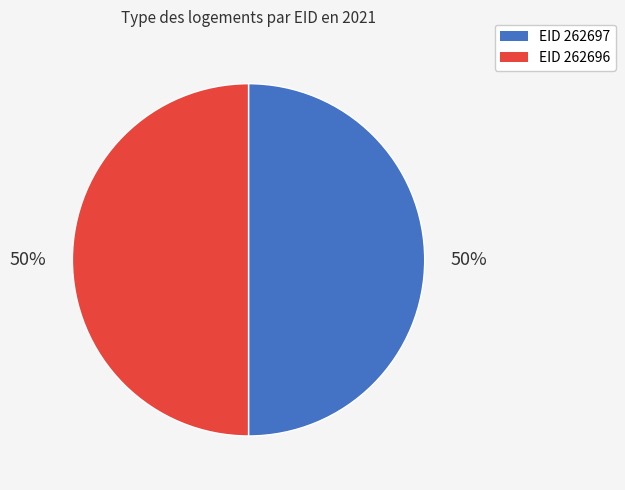

To the nearest percent, what is the average slice percentage?

50%